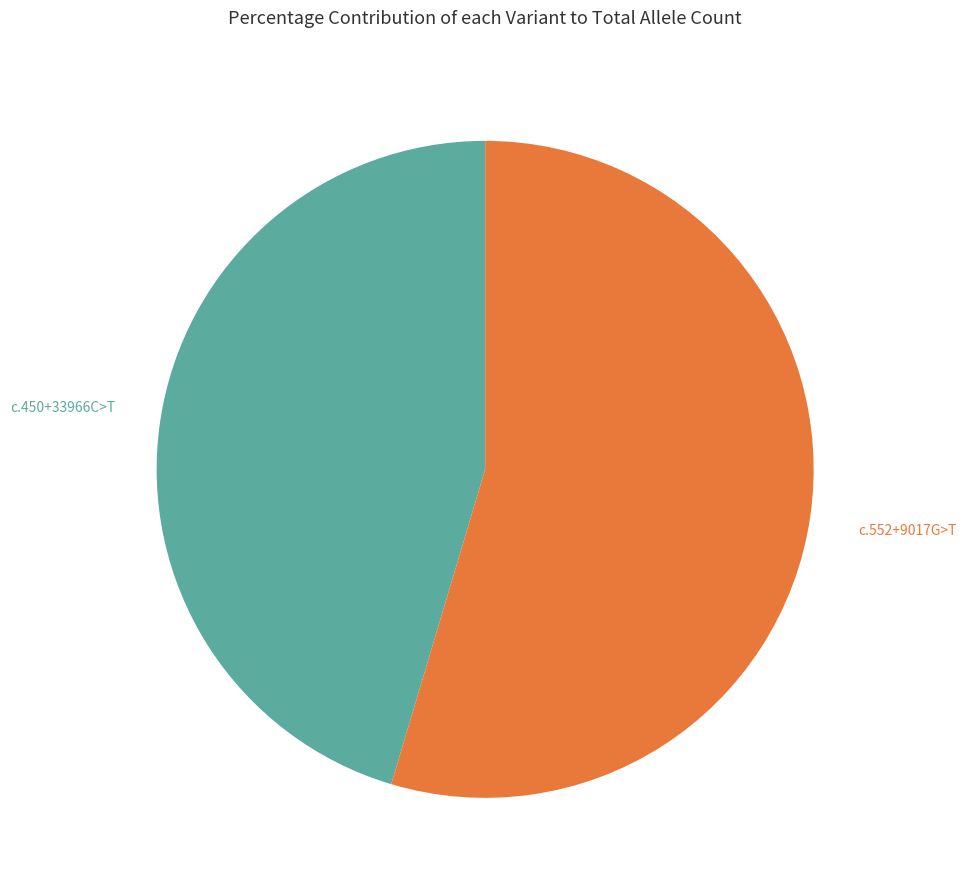

Is there a majority slice in this chart?

Yes